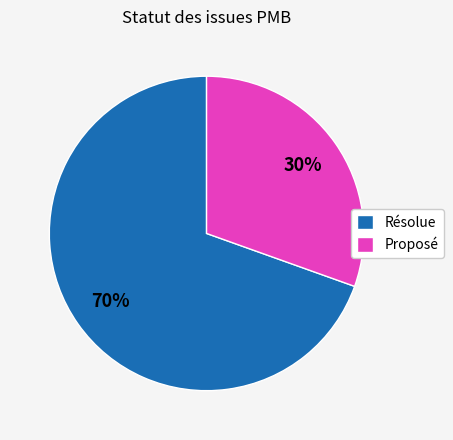

What is the ratio of the value at Résolue to the value at Proposé?

2.3